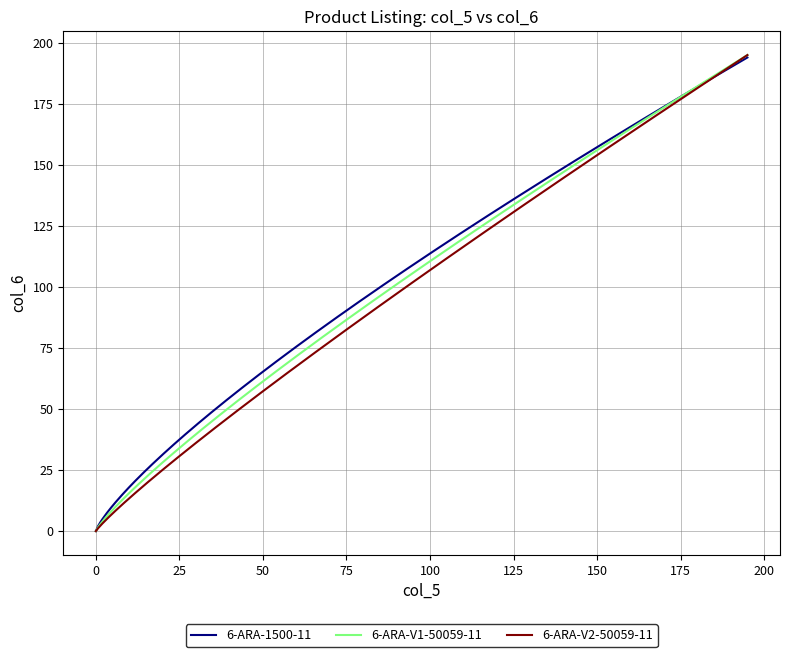

Does the chart have visible grid lines?

Yes